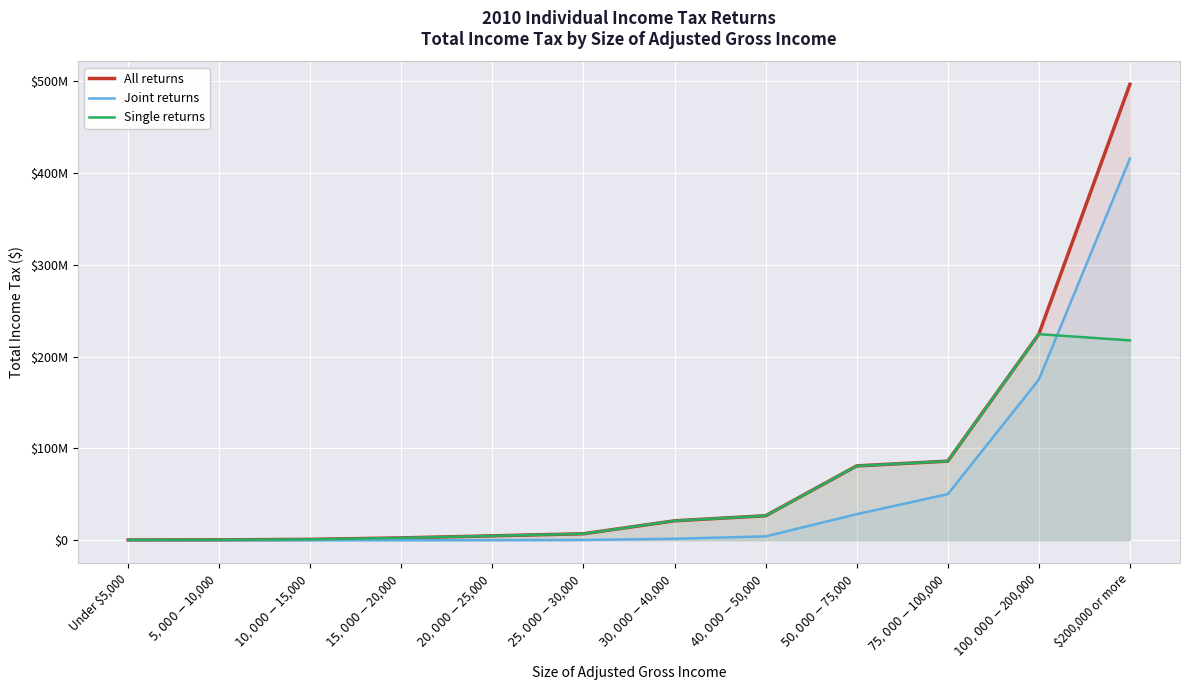

Which series has the largest total across all categories?

All returns